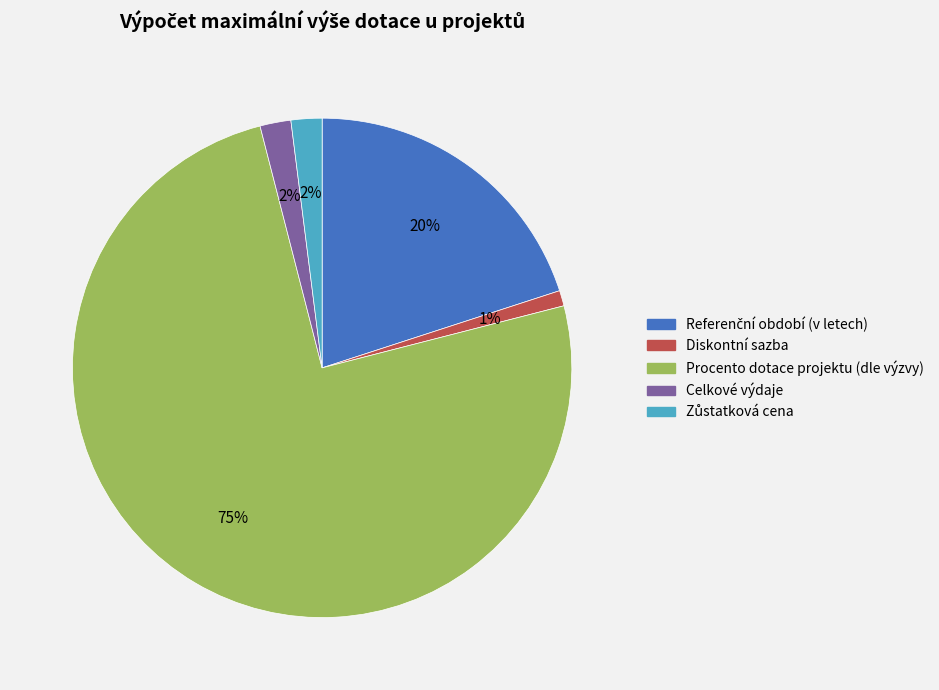

Between Procento dotace projektu (dle výzvy) and Celkové výdaje, which is larger?

Procento dotace projektu (dle výzvy)